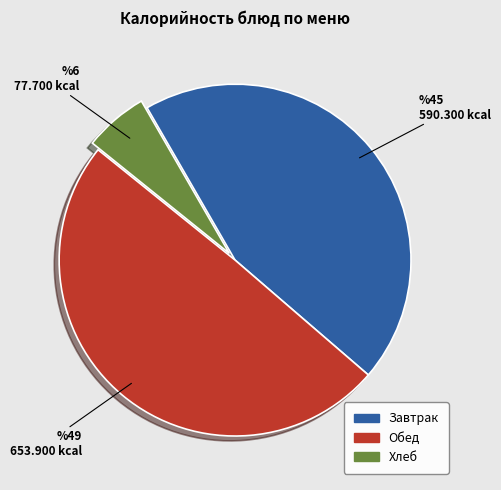

How many slices are in this pie chart?

3